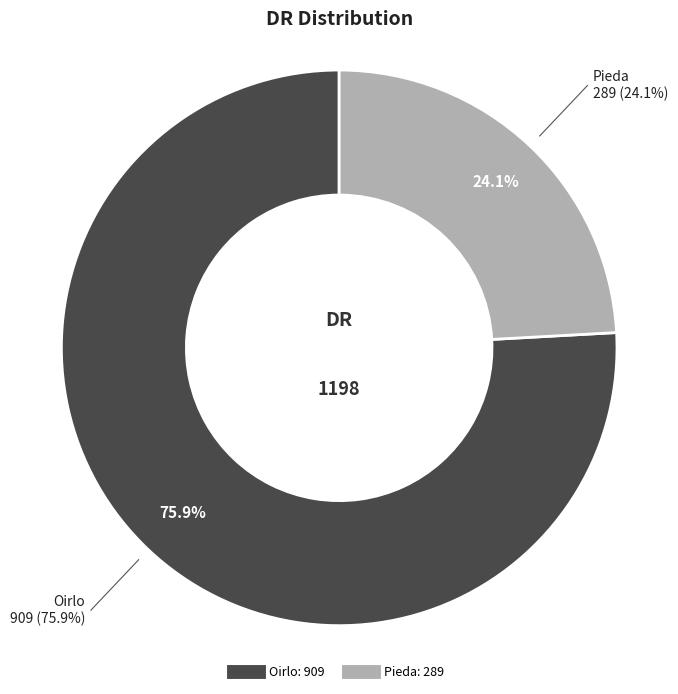

True or false: Pieda accounts for 24% of the total.

True